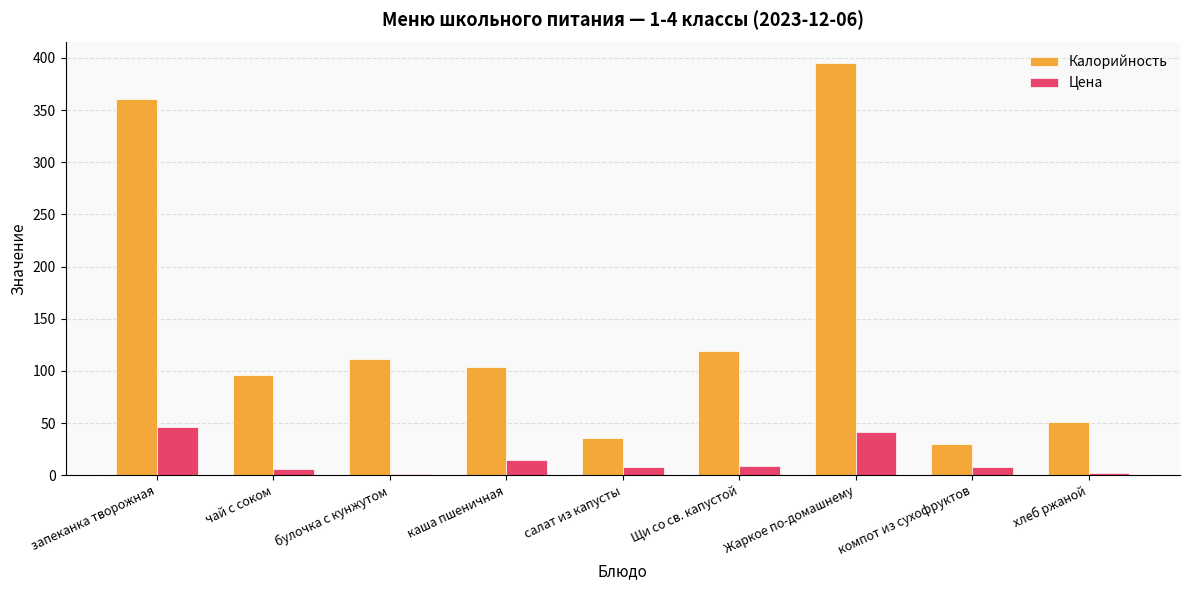

How many values in the Калорийность series are below 104?

4